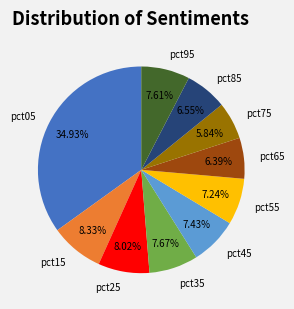

Between pct75 and pct55, which is larger?

pct55